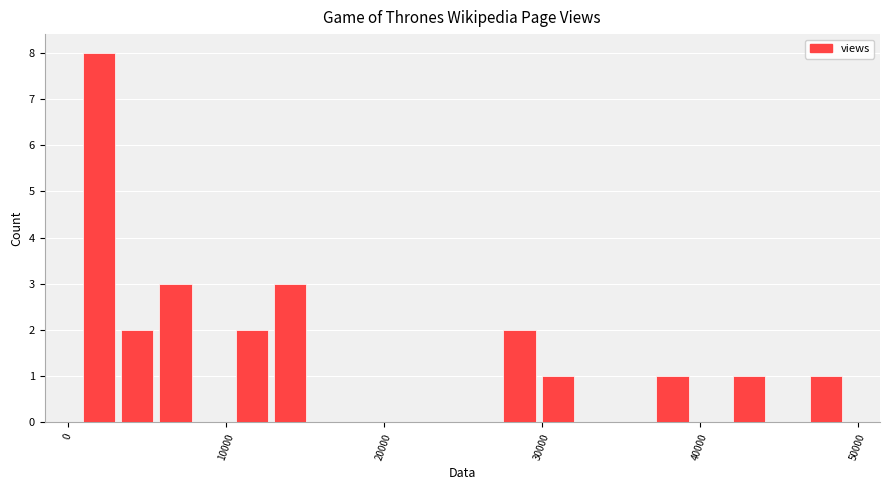

Around what value on the x-axis is the tallest bar? Give the approximate position of its centre, as read against the axis.

2000